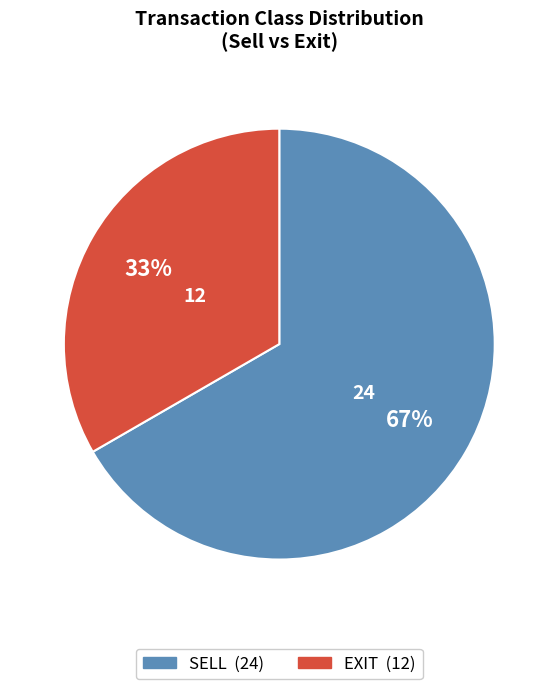

Count the number of slices in the pie.

2